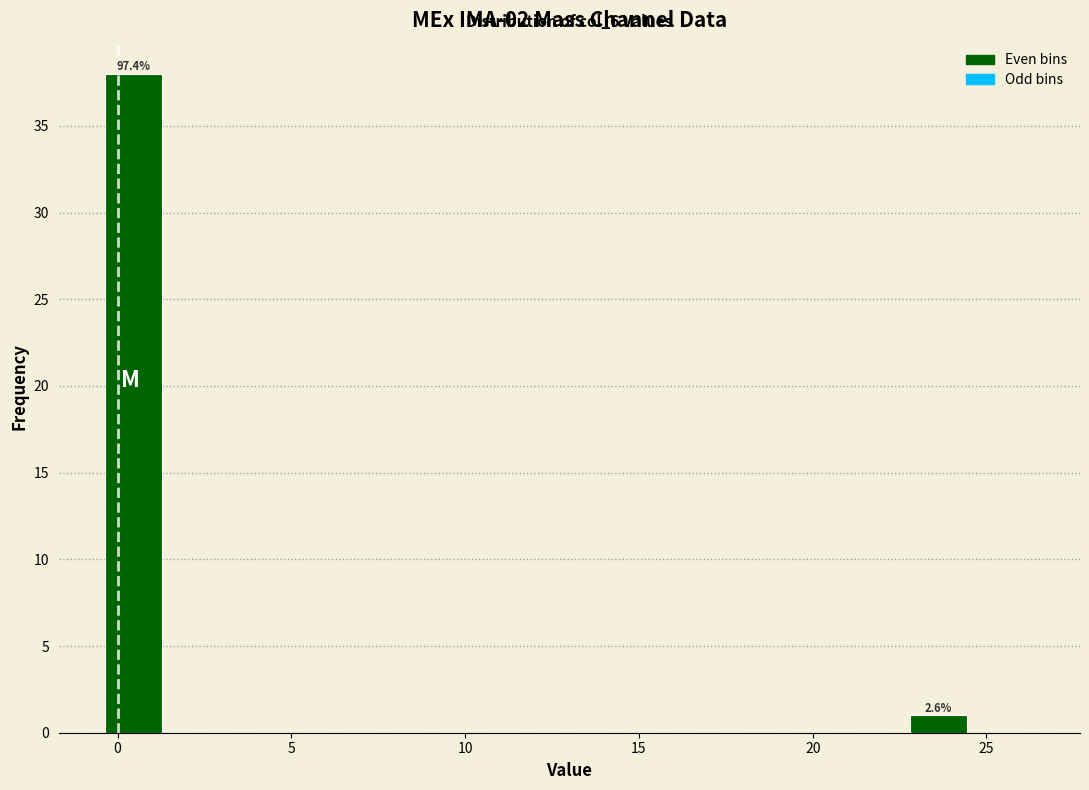

Around what value on the x-axis is the tallest bar? Give the approximate position of its centre, as read against the axis.

0.5